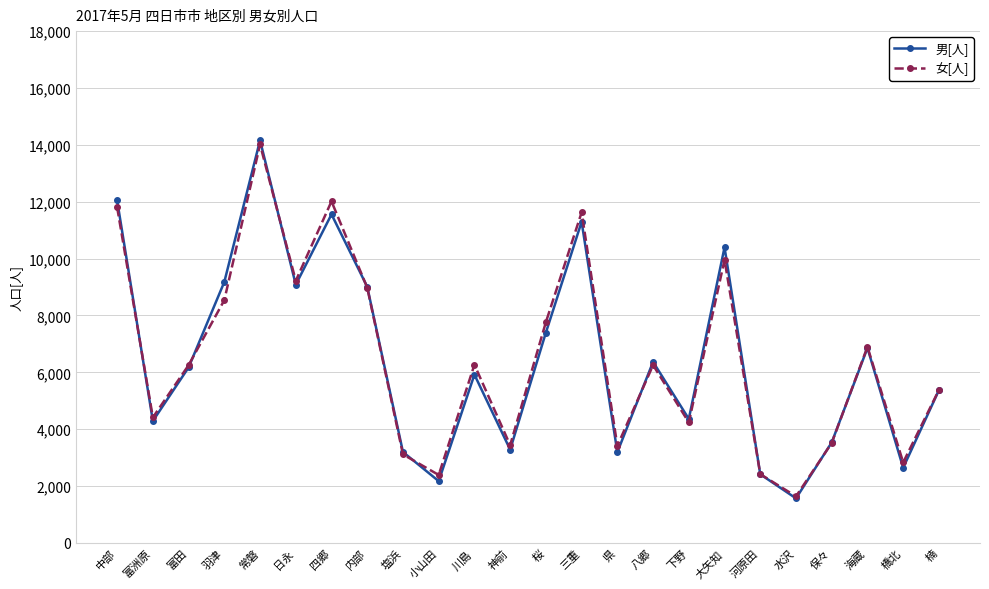

What are all the series names shown in the legend?

男[人], 女[人]